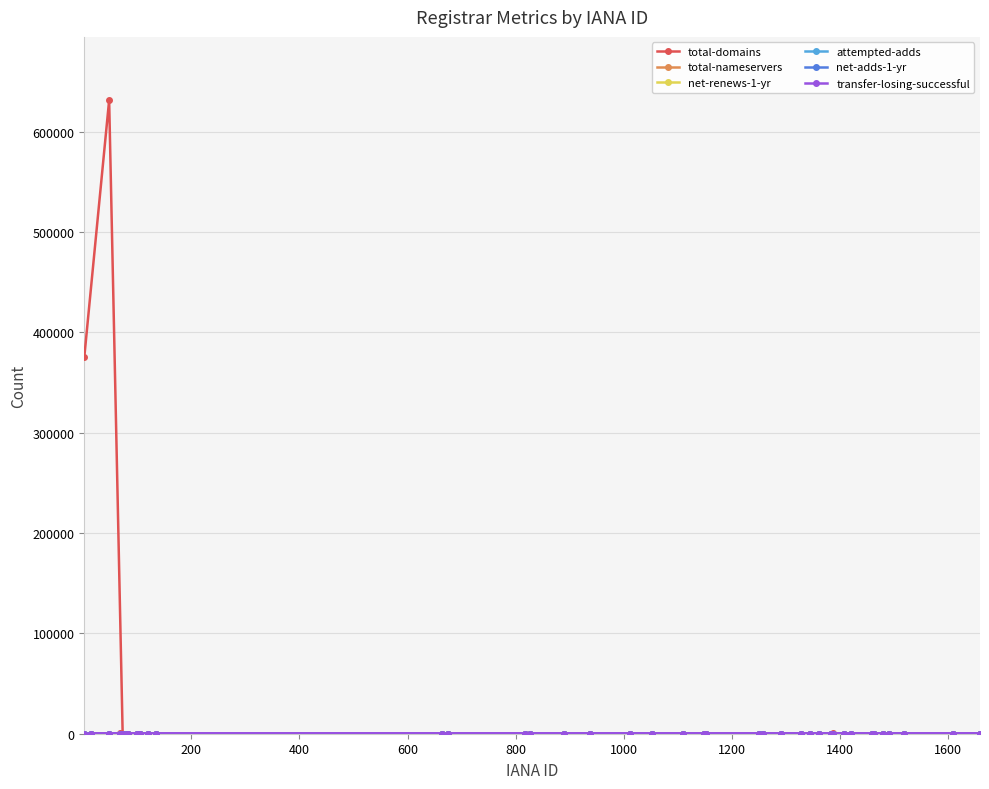

How many data points in total-domains are less than 5?

19